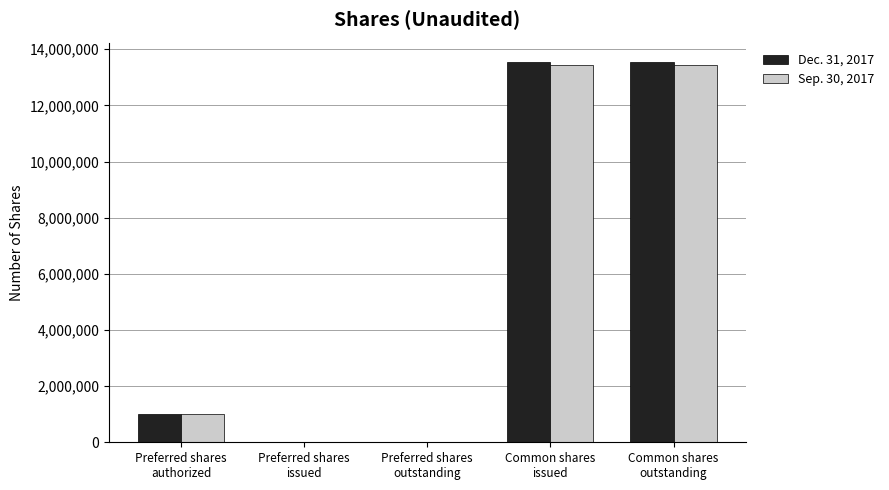

The Sep. 30, 2017 series shows 0 at Preferred shares
issued. True or false?

True